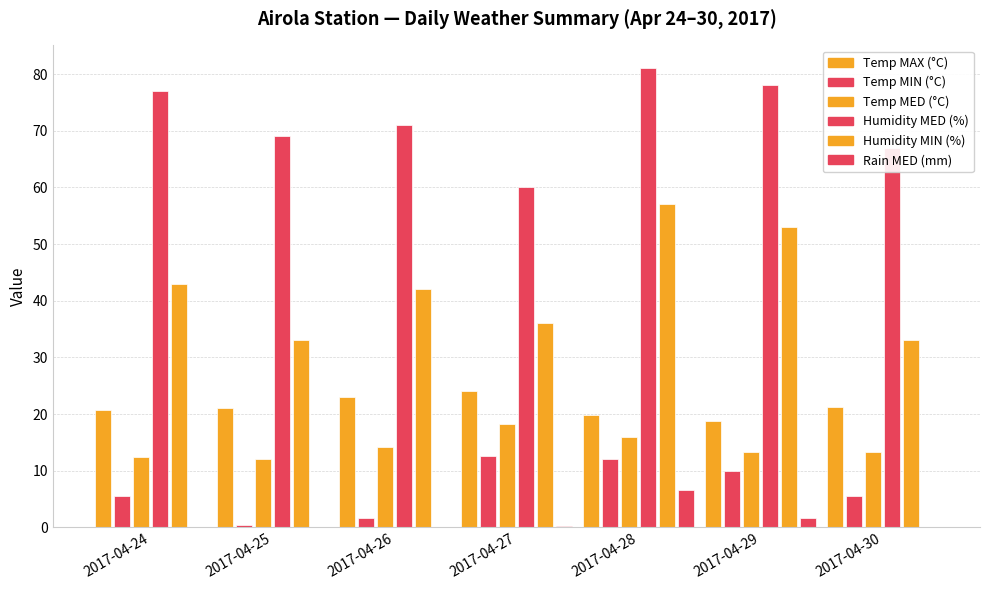

Are the bars grouped side by side (vs. stacked)?

Yes